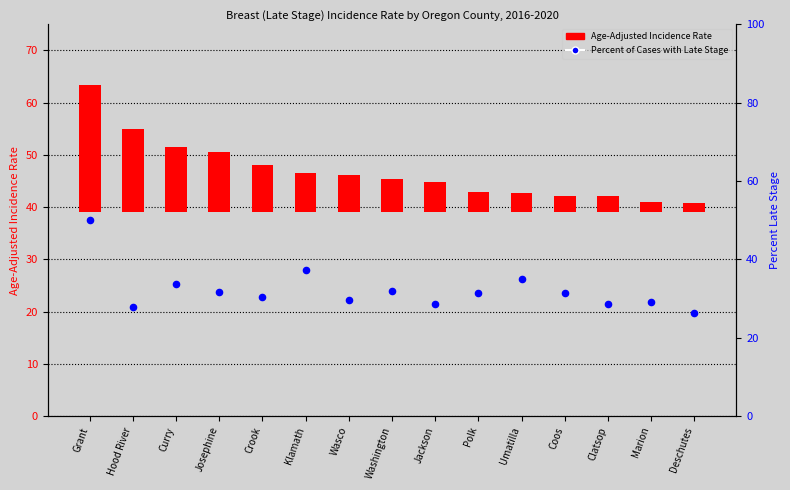

At which category is the sum across all series the highest?

Grant